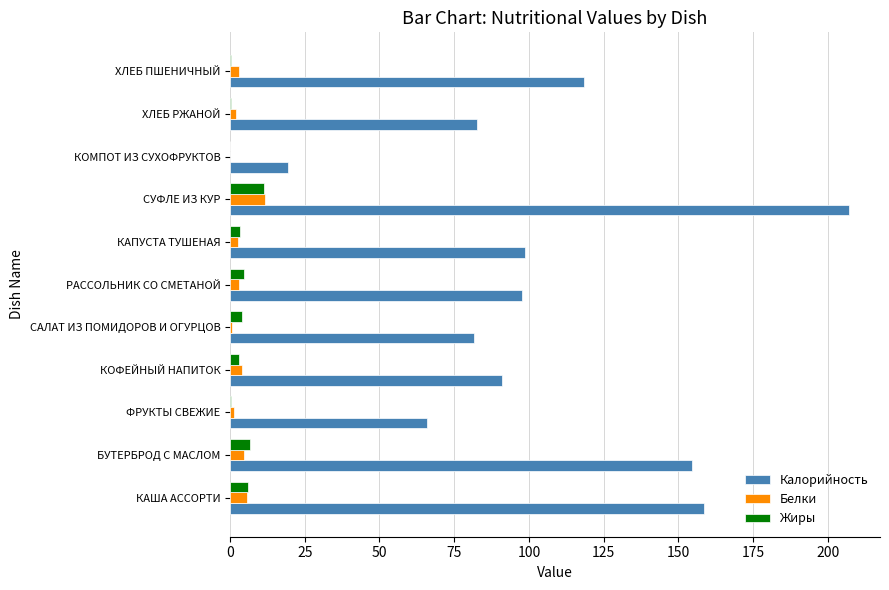

Between КАША АССОРТИ and САЛАТ ИЗ ПОМИДОРОВ И ОГУРЦОВ, which series saw the biggest shift?

Калорийность